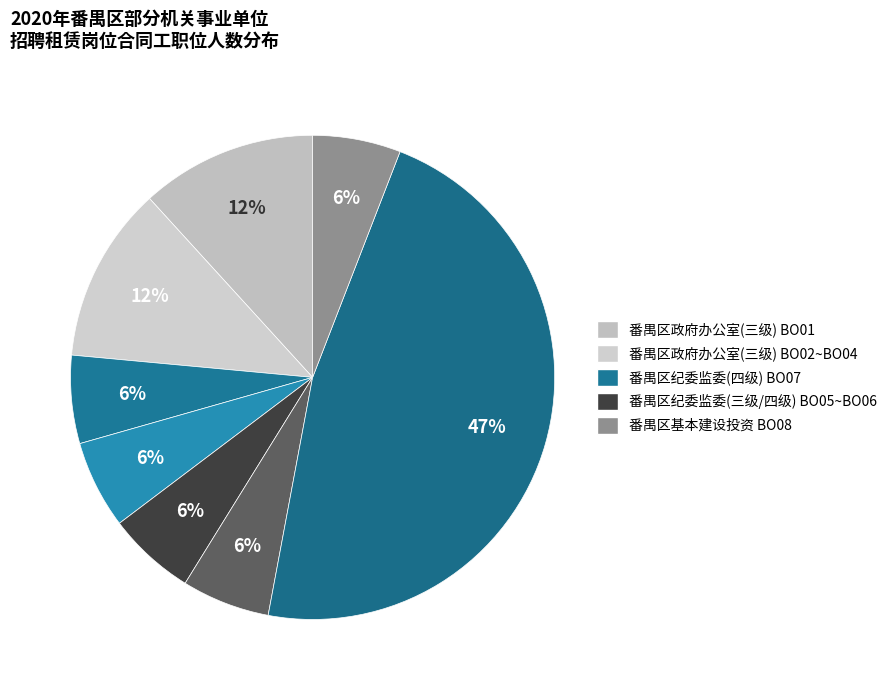

Count the number of slices in the pie.

8